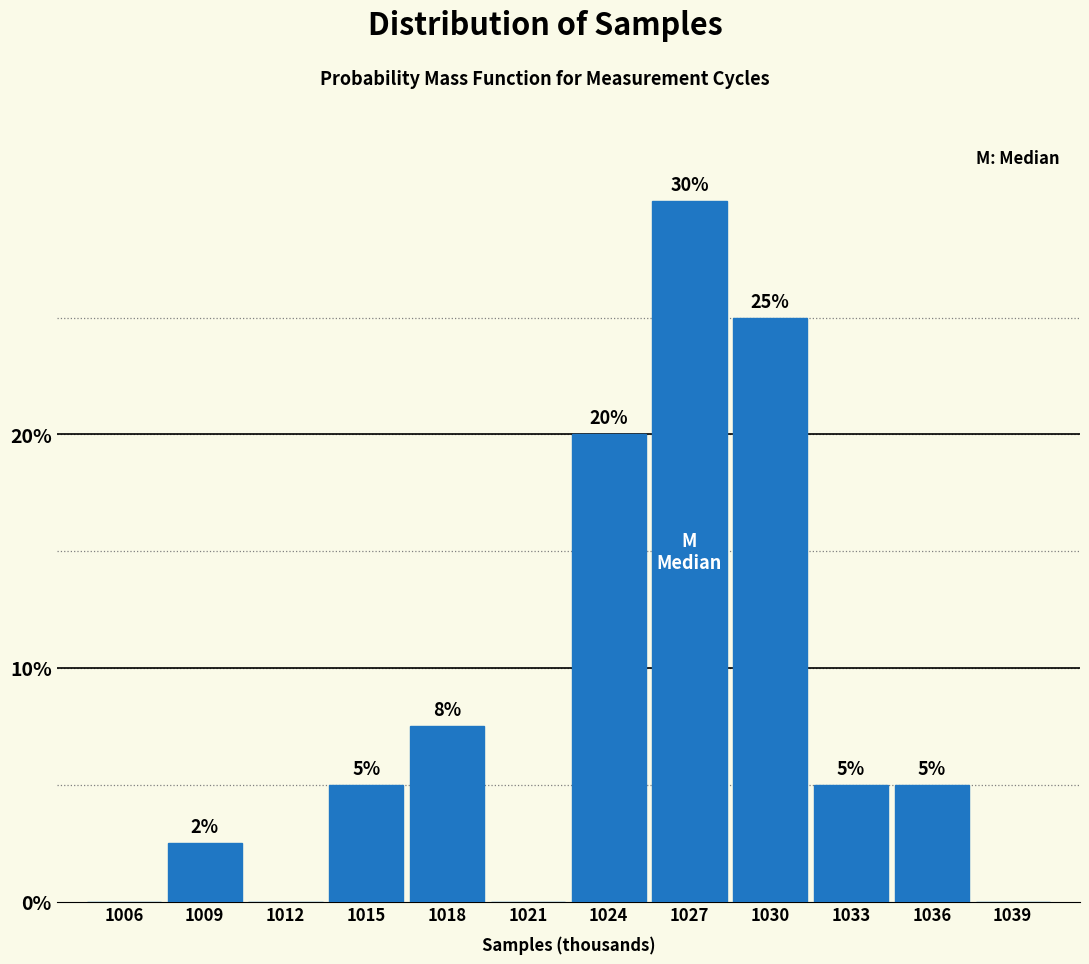

Where is the data nearest to the value 15?

1024